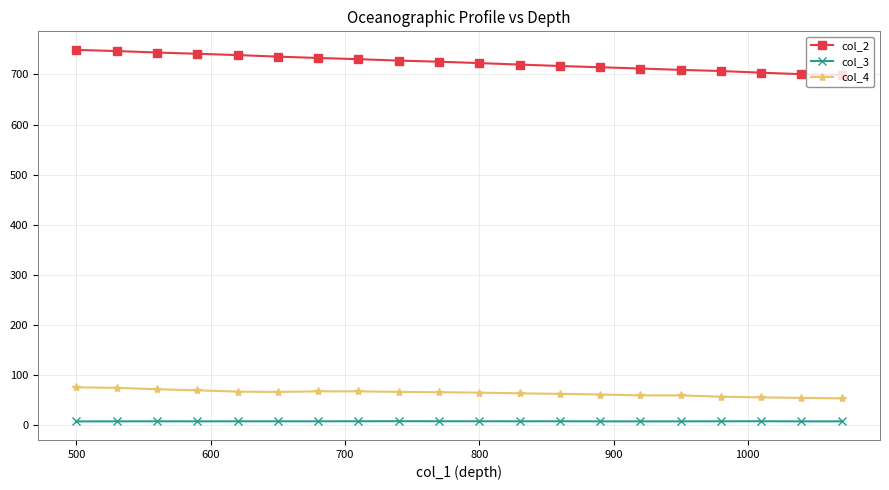

How many categories are shown in the chart?

20